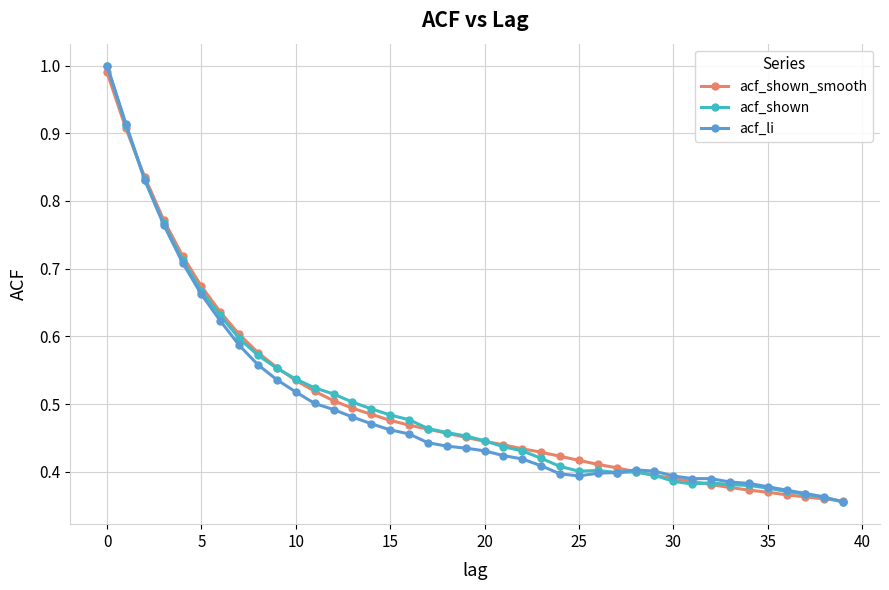

True or false: acf_shown has more than 0 interior local peaks.

True